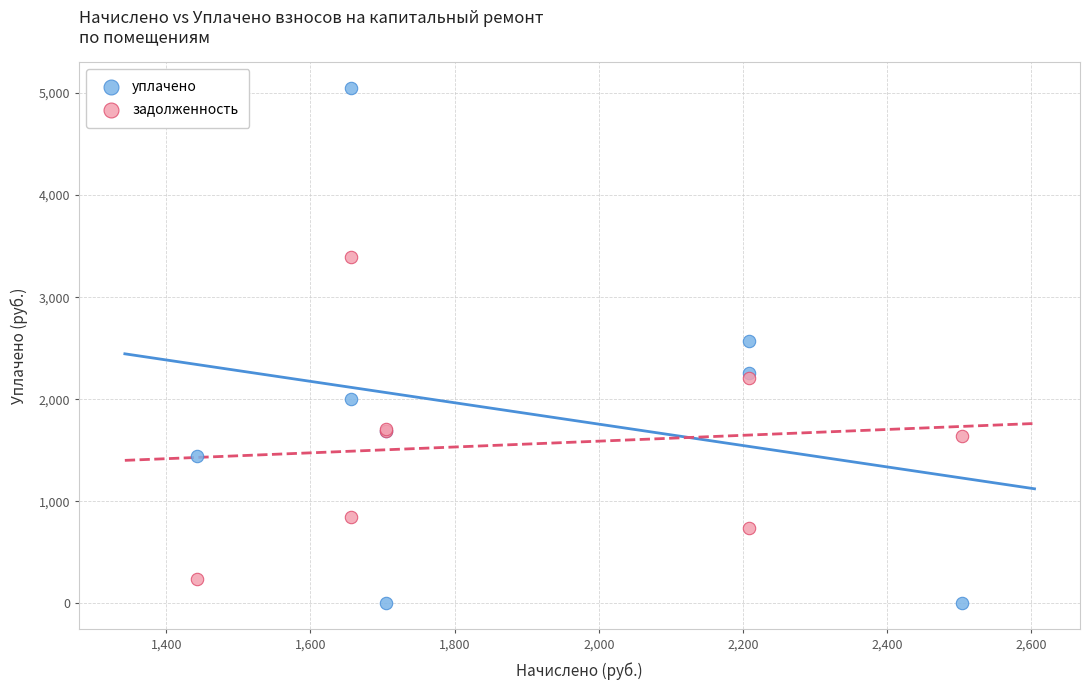

Which series contains the highest Y value?

уплачено